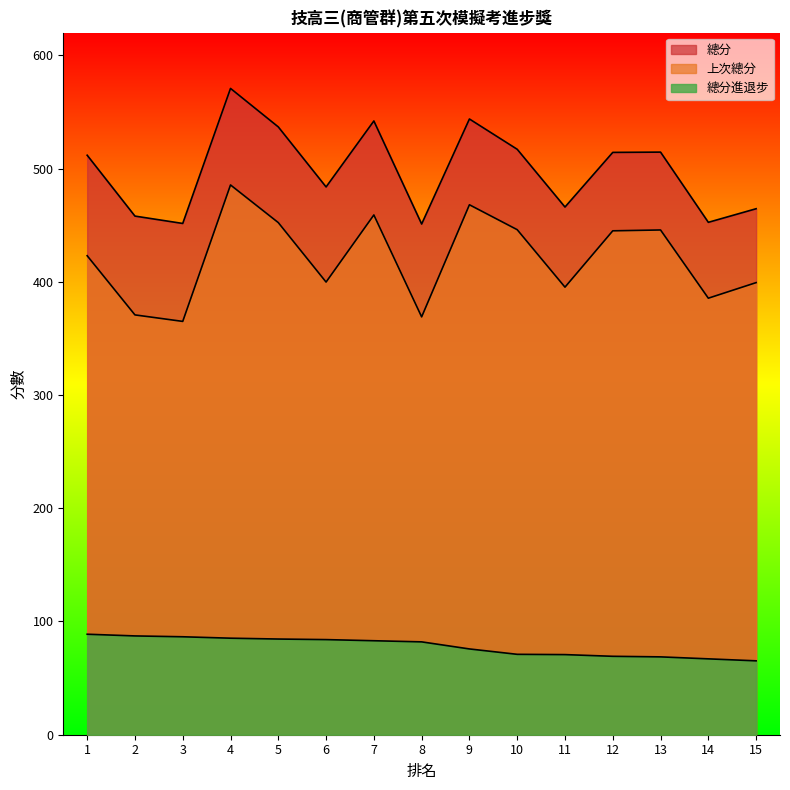

True or false: 總分進退步 has a value of 115.9 at 14.

False